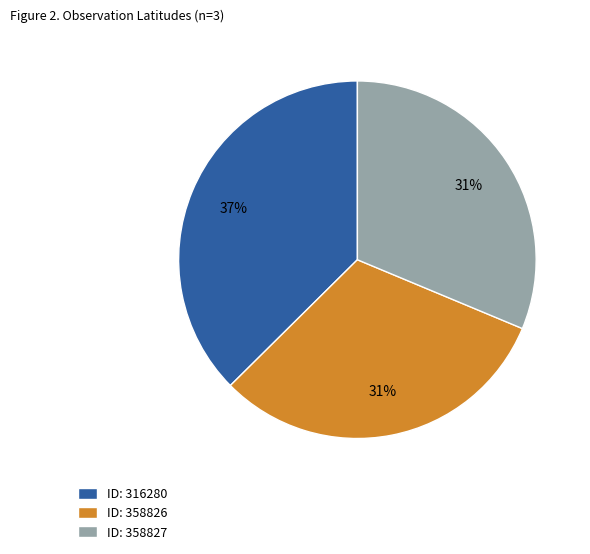

What percentage is the ID: 358827 slice, to the nearest percent?

31%